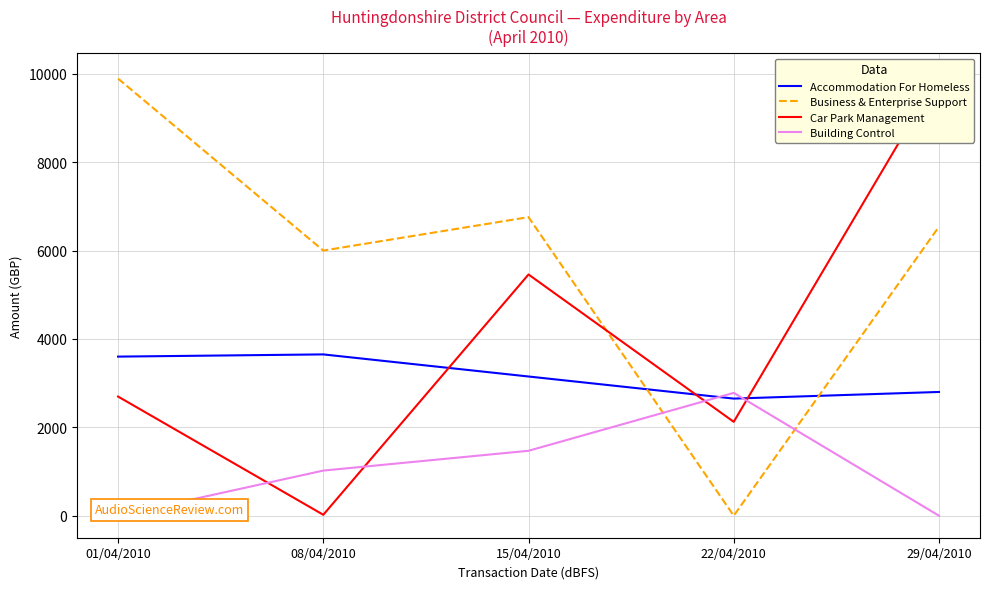

What are all the series names shown in the legend?

Accommodation For Homeless, Business & Enterprise Support, Car Park Management, Building Control